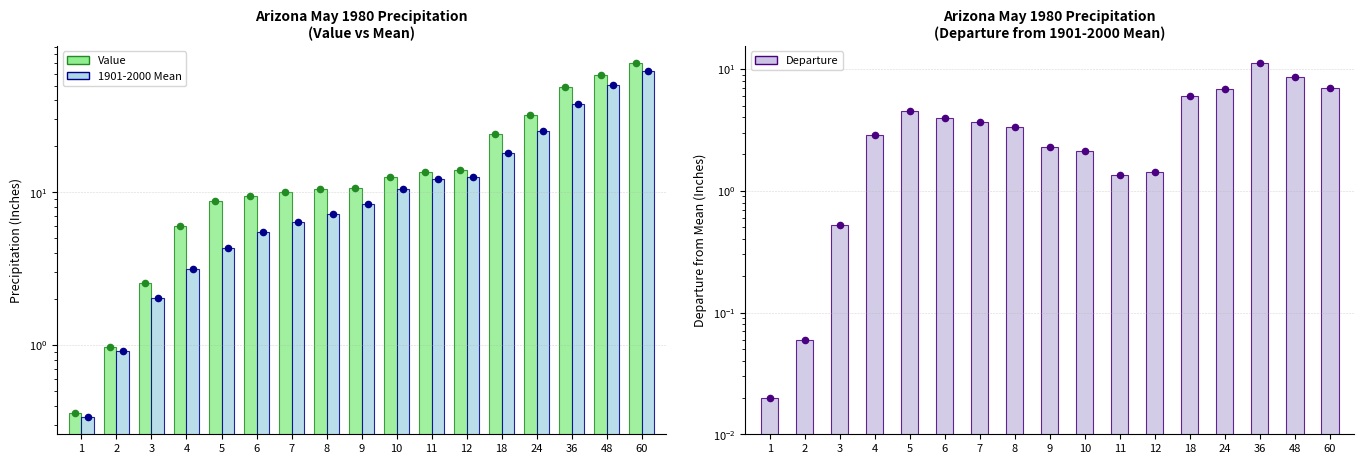

Which series contains the highest Y value?

Value